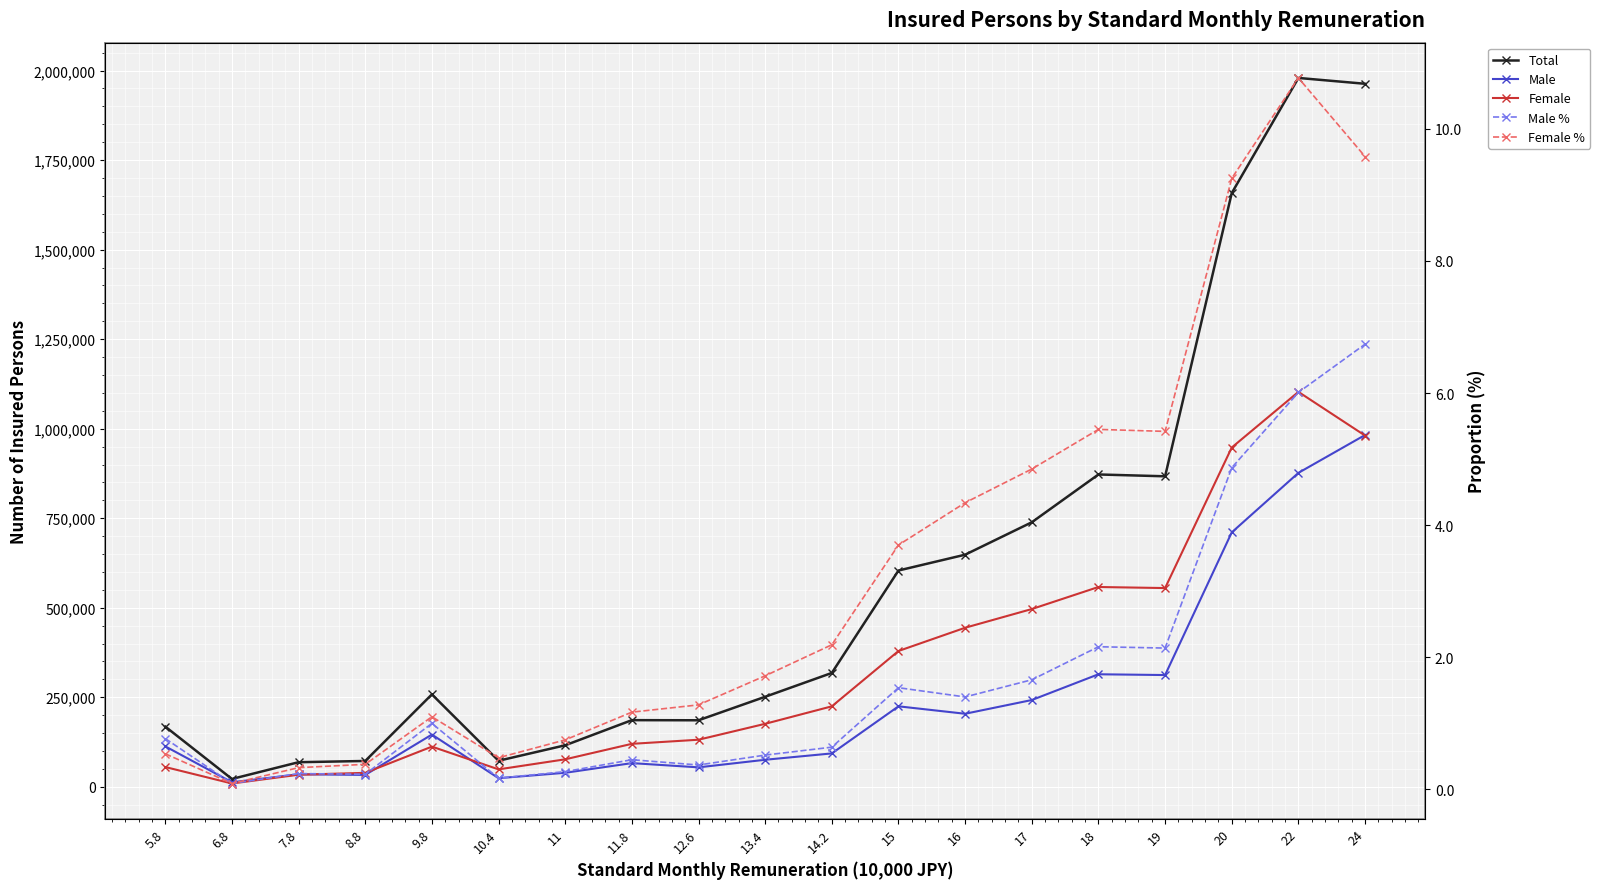

Count the number of data series in this chart.

5